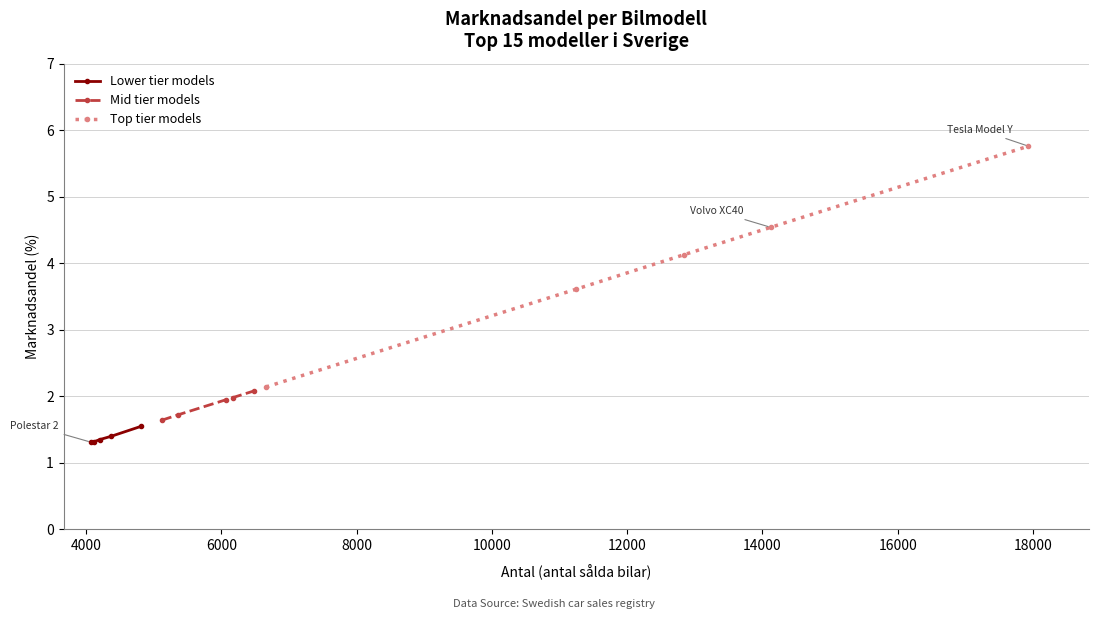

Reading left to right, extract all data points from this chart.

Lower tier models: 1.3	1.3	1.4	1.4	1.6
Mid tier models: 1.6	1.7	1.9	2.0	2.1
Top tier models: 2.1	3.6	4.1	4.5	5.8